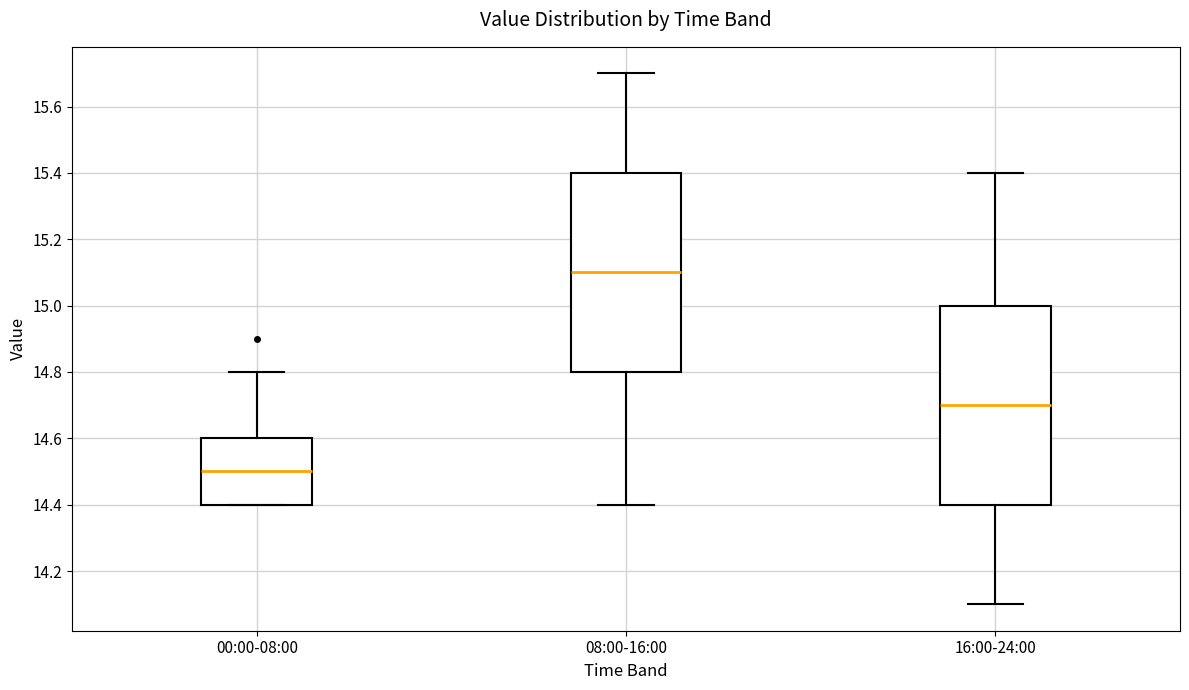

Reading left to right, transcribe this box plot: for each box, give where its median line is, the range the box spans, and where its two whiskers end, as read against the y-axis. The values are not printed on the chart, so give them approximately, as read against the axis.

00:00-08:00: median 14.5, box 14.4 to 14.6, whiskers 14.4 to 14.8
08:00-16:00: median 15.1, box 14.8 to 15.4, whiskers 14.4 to 15.7
16:00-24:00: median 14.7, box 14.4 to 15.0, whiskers 14.1 to 15.4